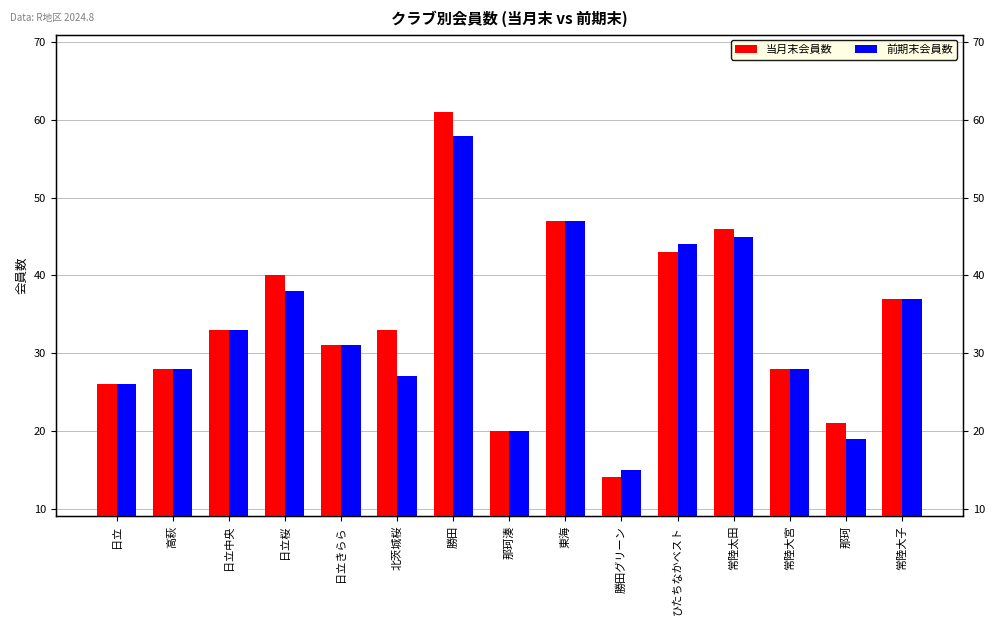

What is the lowest value of the 前期末会員数 series?

15